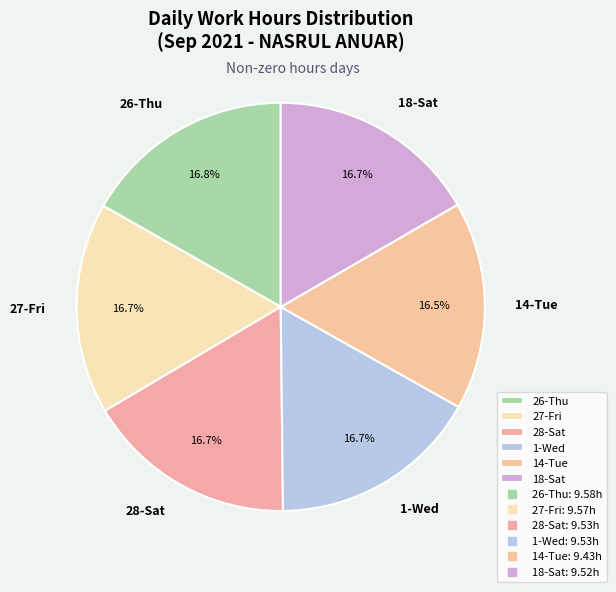

Count the number of slices in the pie.

6